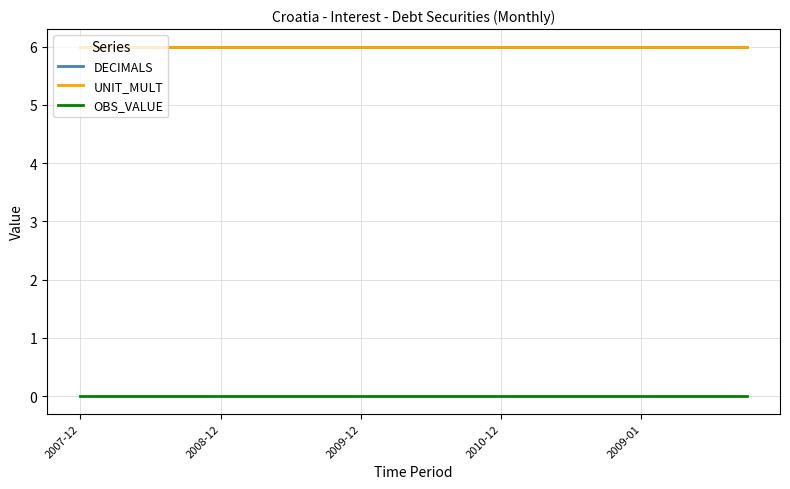

Is this an area chart (filled region under the line)?

No